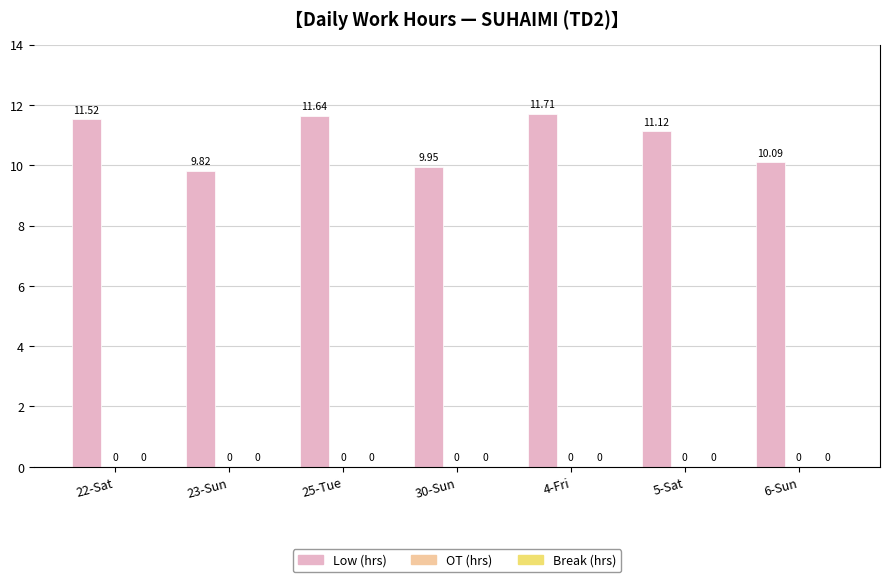

Between 23-Sun and 30-Sun, which is larger?

30-Sun